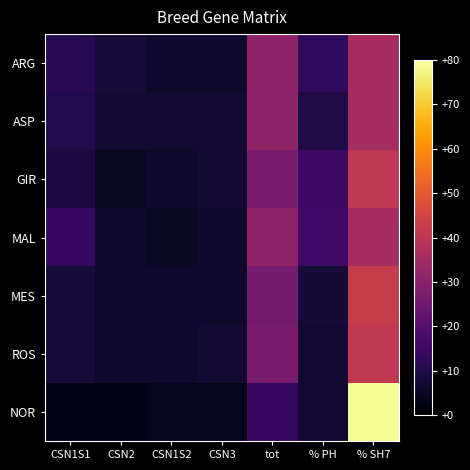

At which category does the chart reach its peak across all series?

% SH7